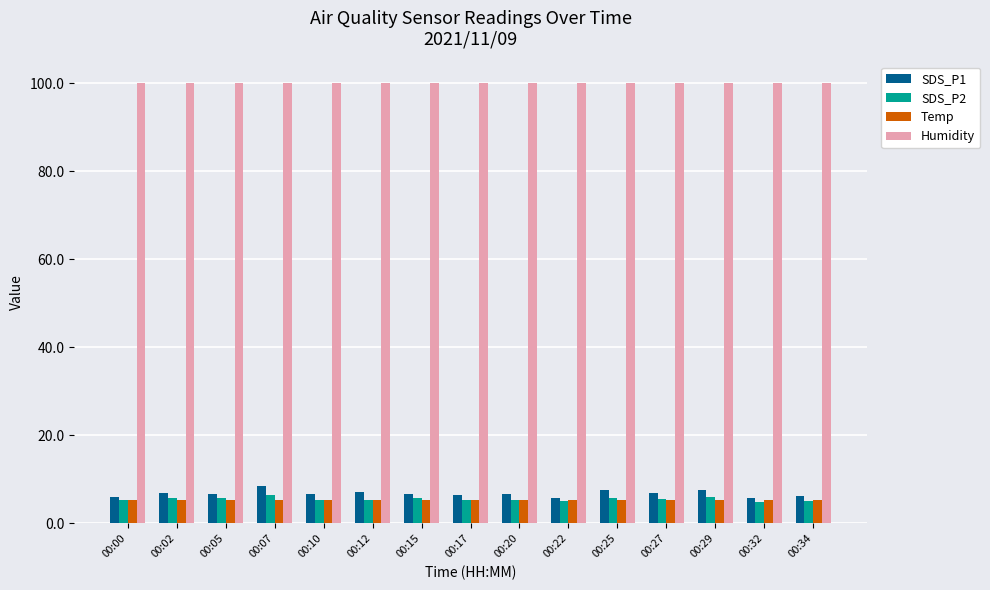

The Humidity series shows 174.7 at 00:34. True or false?

False